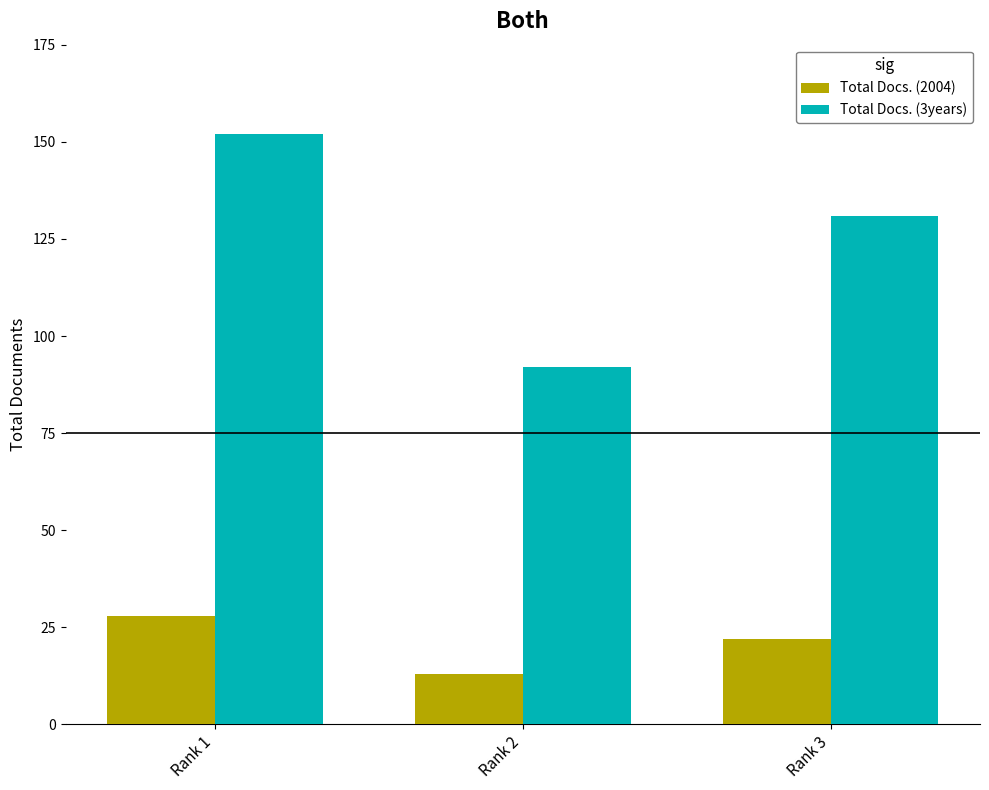

What is the lowest value of the Total Docs. (2004) series?

13